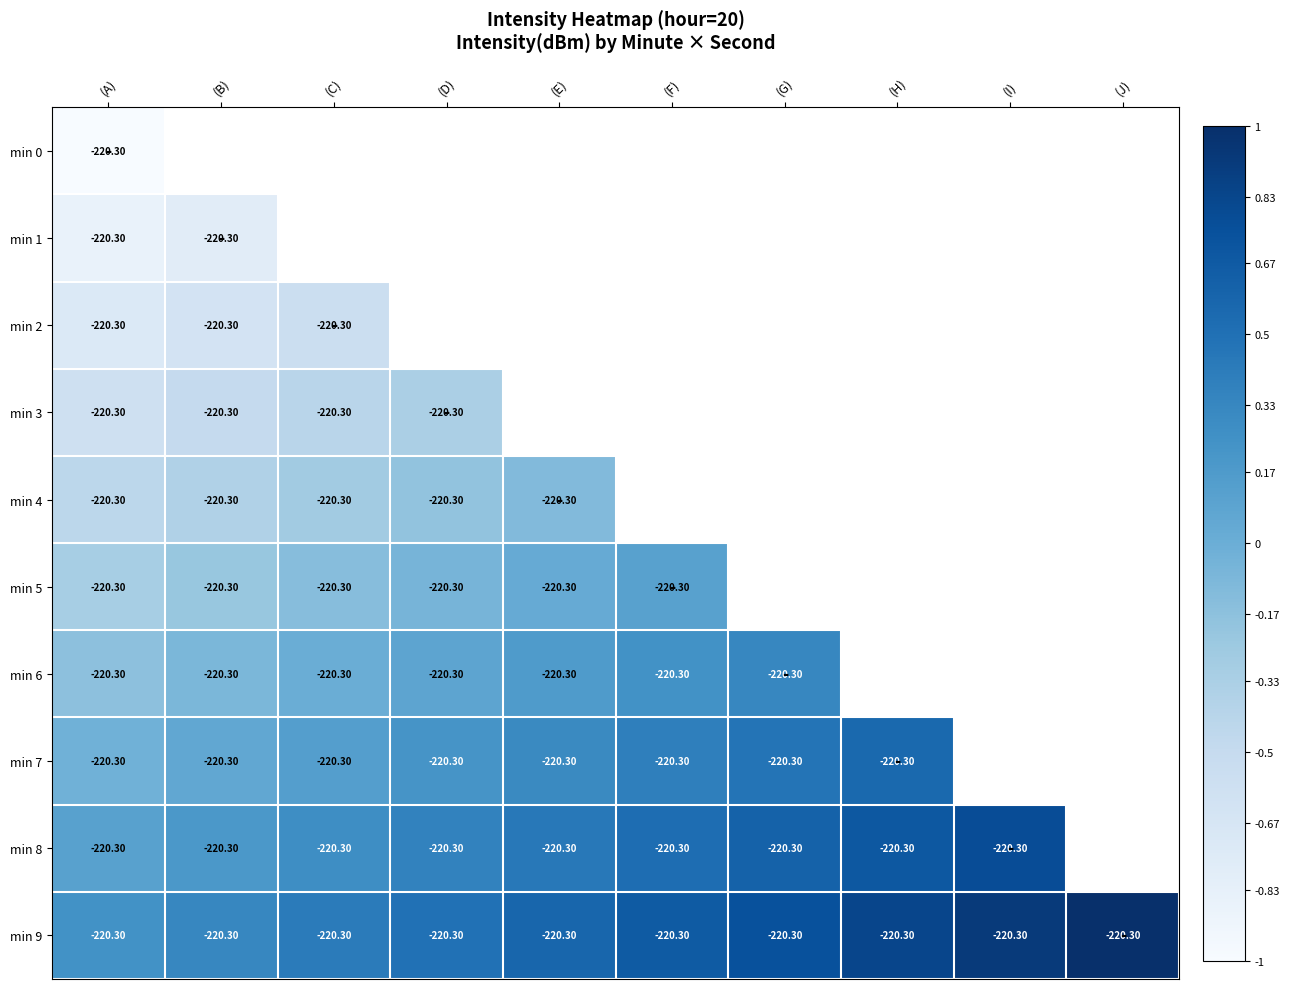

Rank the series by their maximum value, from lowest to highest.

min 0, min 1, min 2, min 3, min 4, min 5, min 6, min 7, min 8, min 9